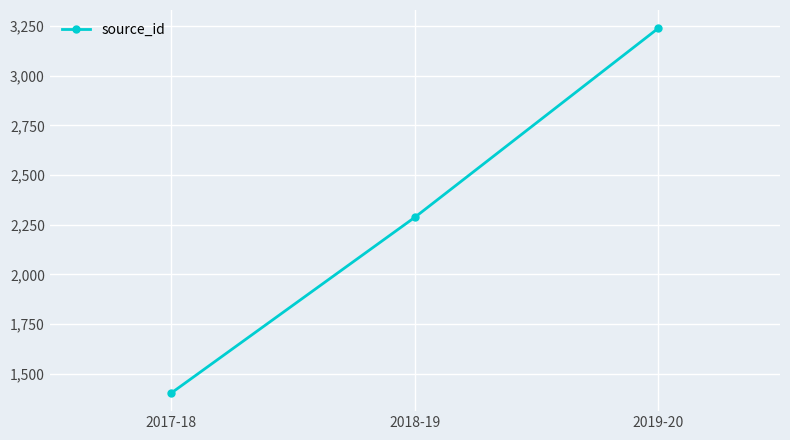

At which label does the data first exceed 2287?

2018-19